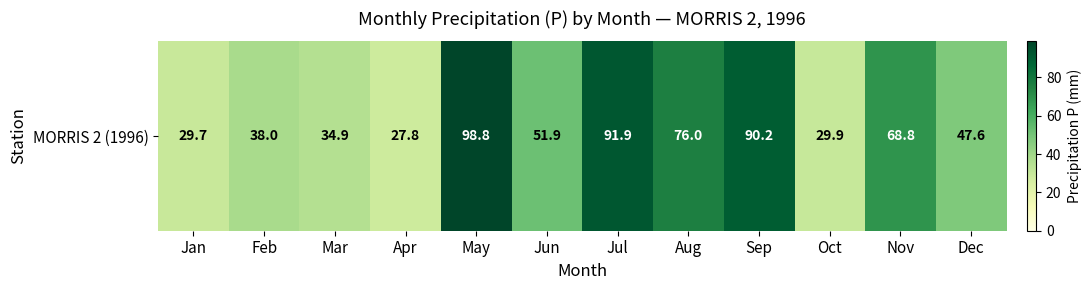

What value does the data have at Sep?

90.2